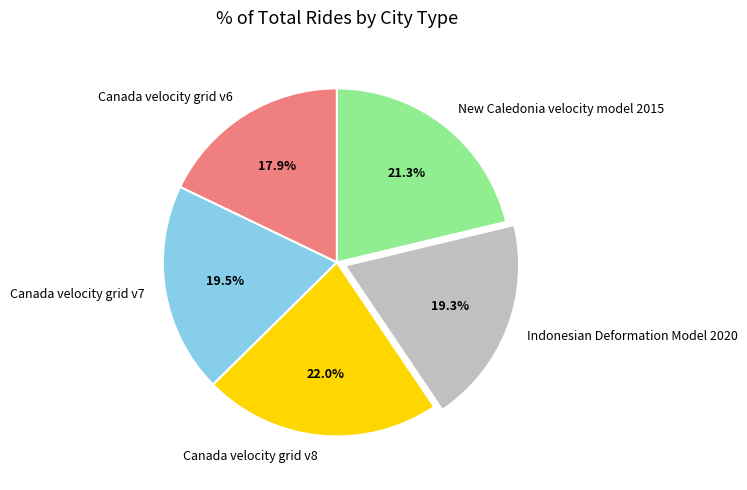

Does Indonesian Deformation Model 2020 account for over 50% of the chart?

No